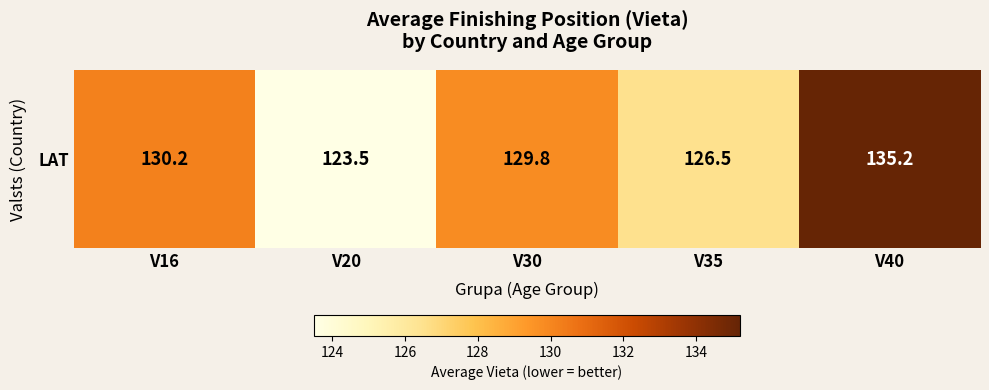

Where is the data nearest to the value 129?

V30